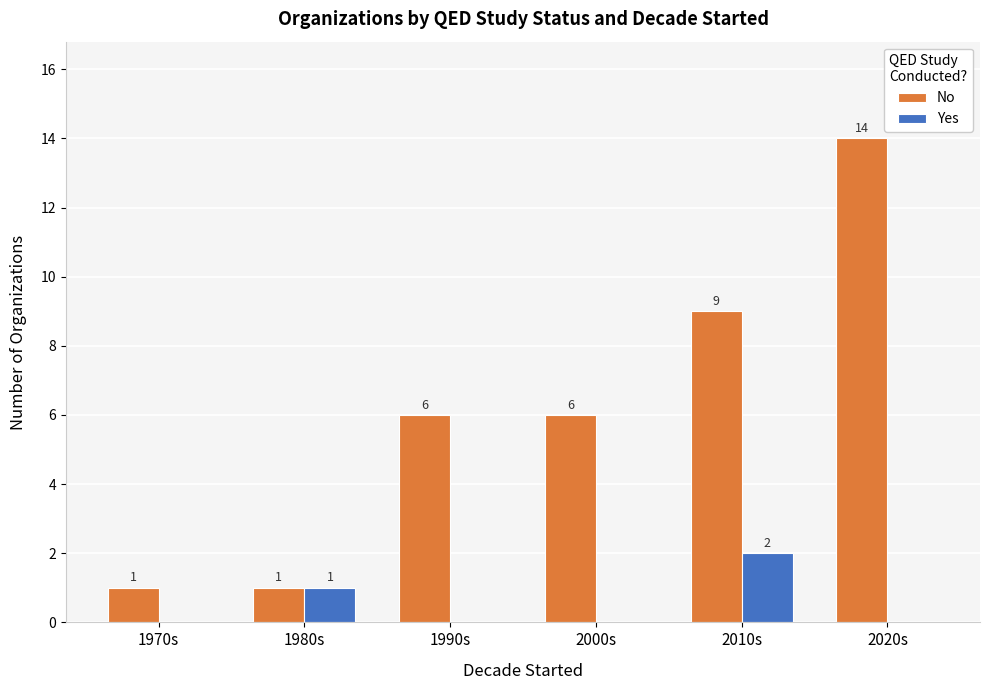

Which series changed the most between 1970s and 2000s?

No